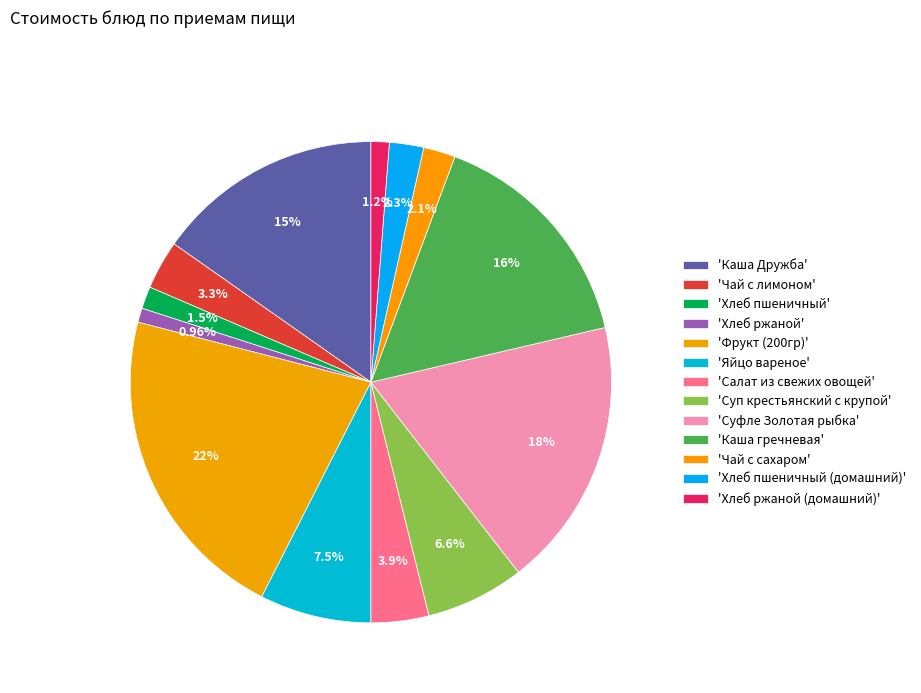

Does any single category account for the majority?

No